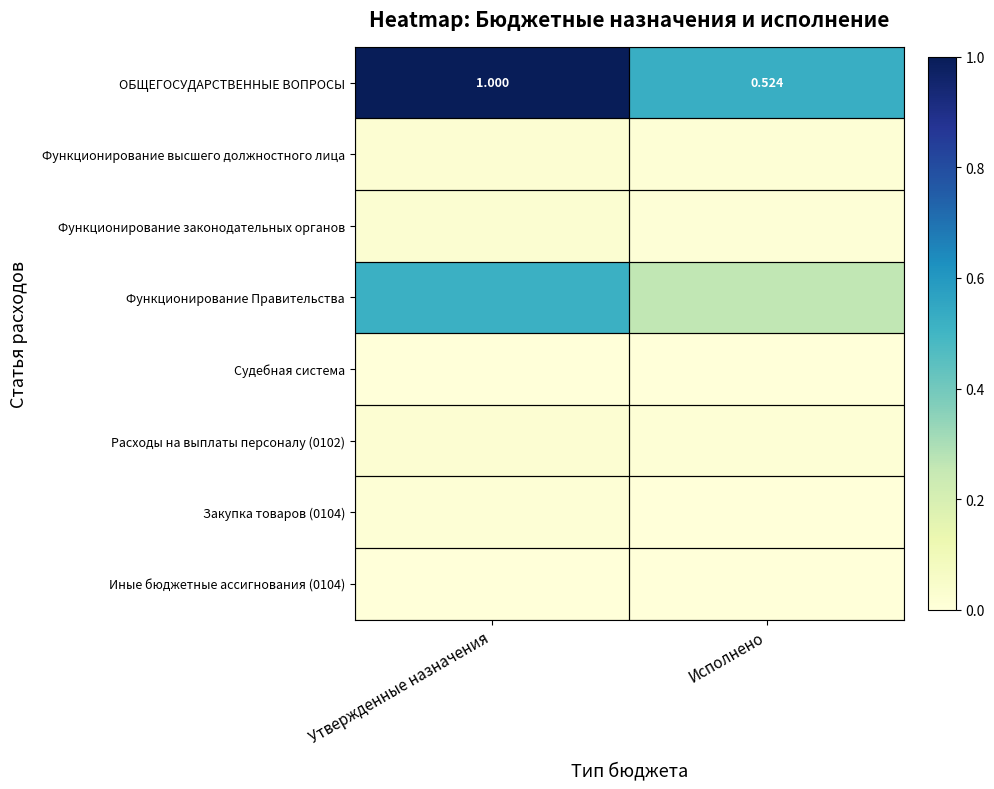

At which category does the chart reach its peak across all series?

Утвержденные назначения